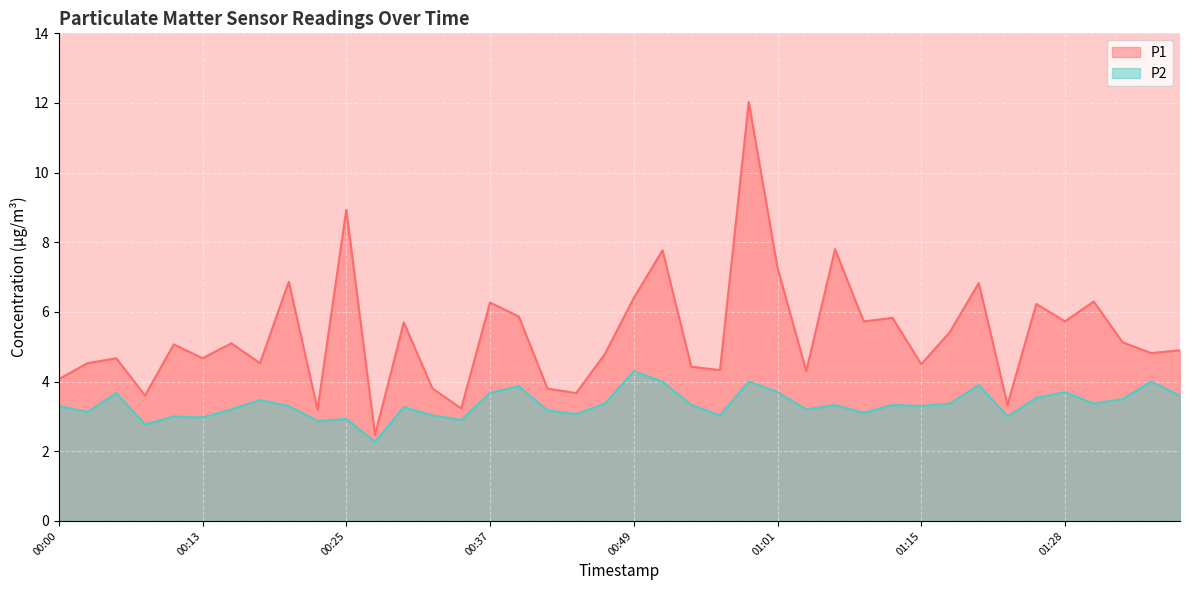

What are all the series names shown in the legend?

P1, P2